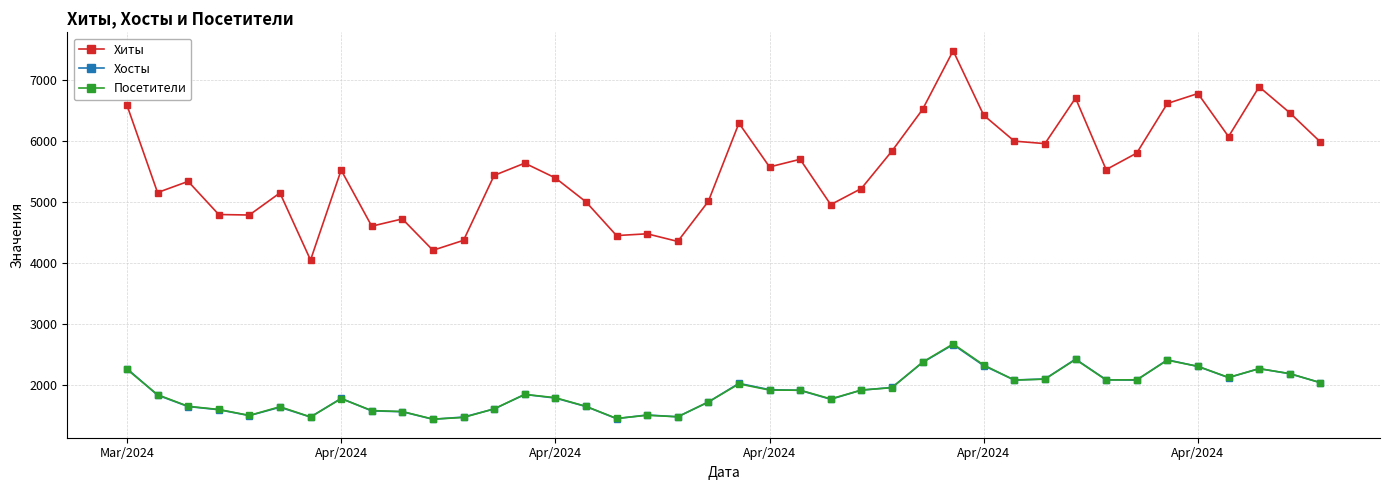

What is the average value of the Посетители series?

1894